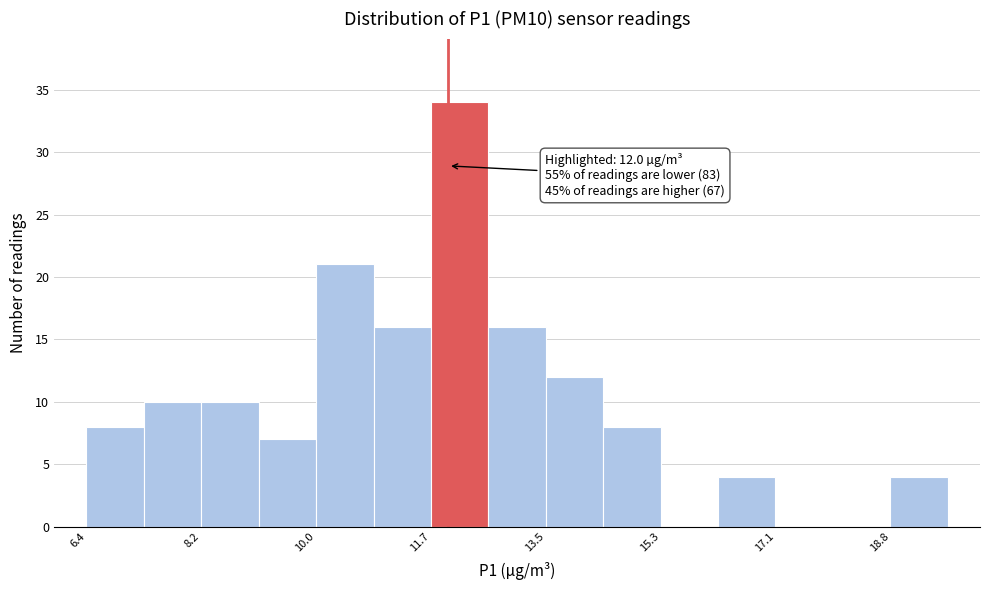

Which range on the x-axis has the tallest bar?

11.8 to 12.6